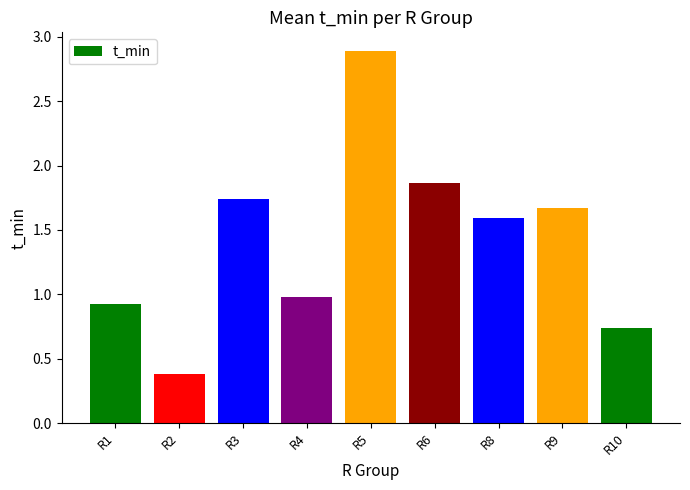

Are the bars horizontal?

No